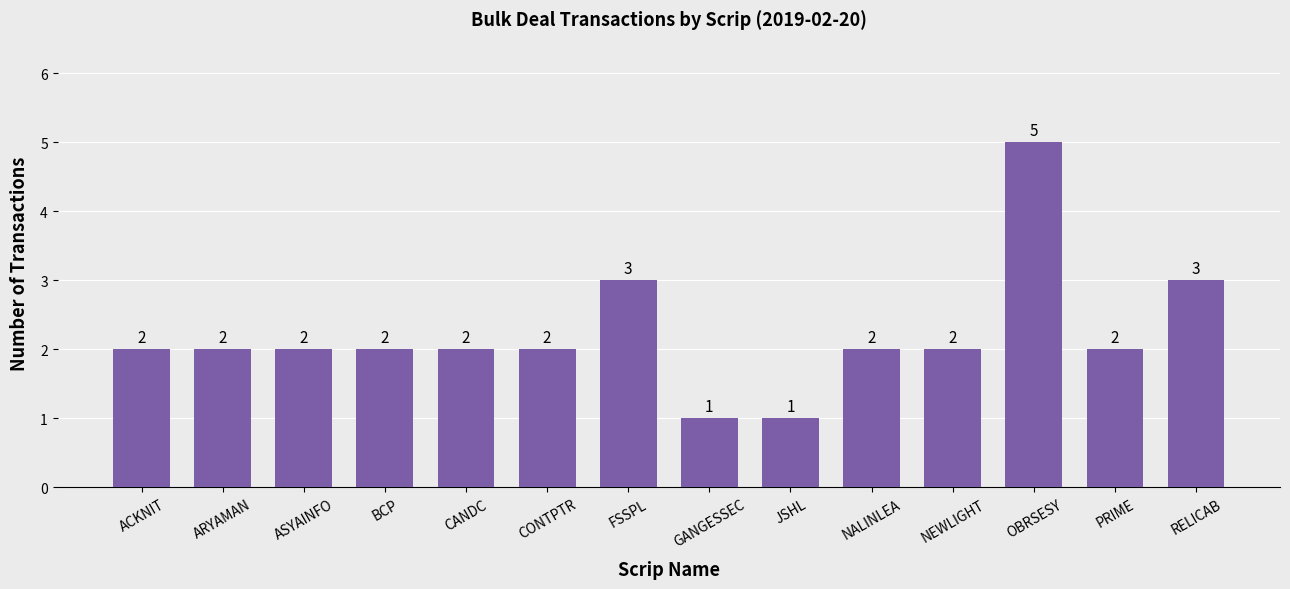

What is the sum of all values?

31